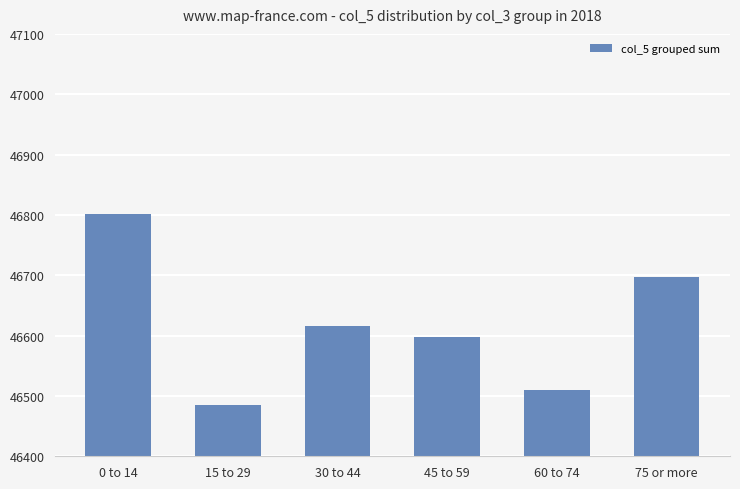

Where is the data nearest to the value 46643?

30 to 44